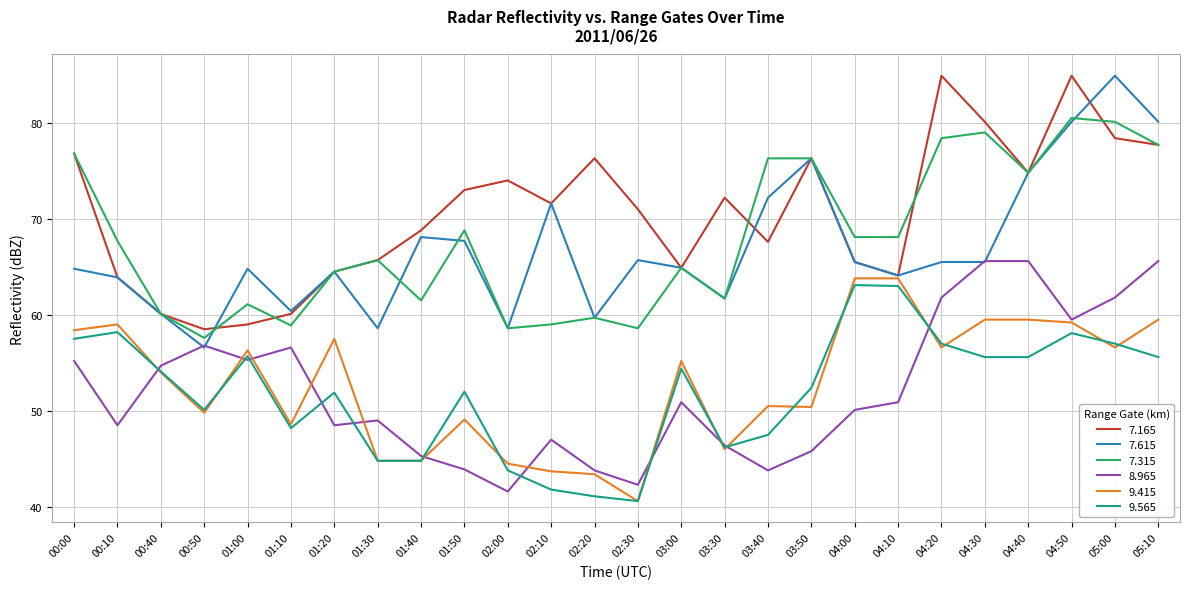

Does the chart have visible grid lines?

Yes